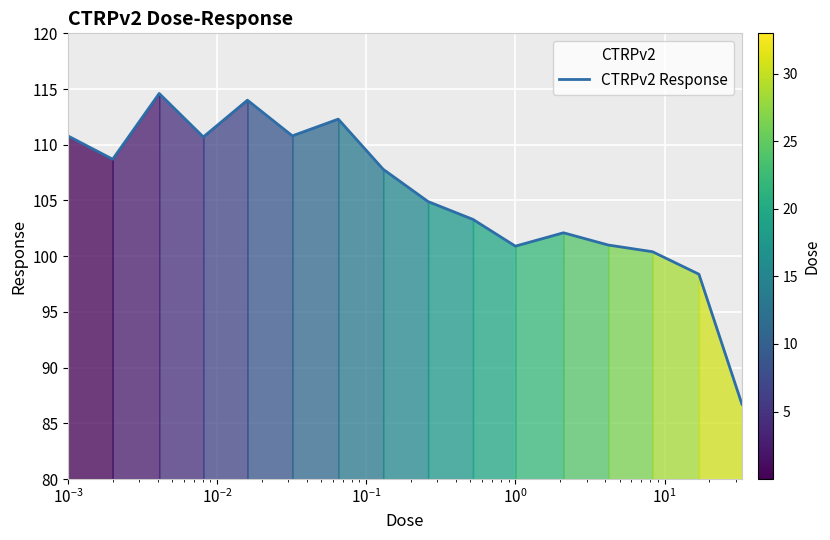

What is the sum of all values?

1687.4